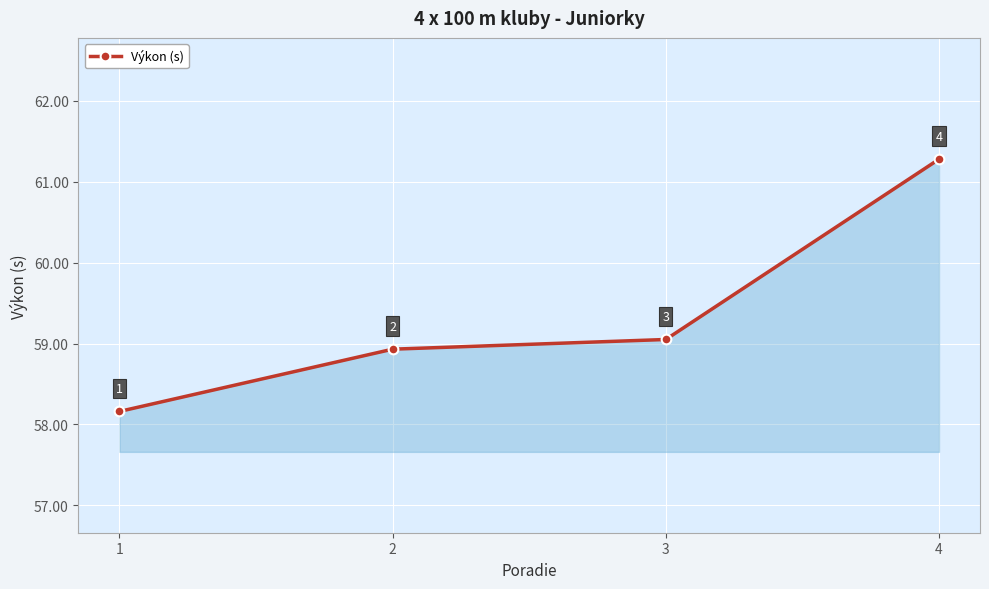

Between 1 and 3, which is larger?

3